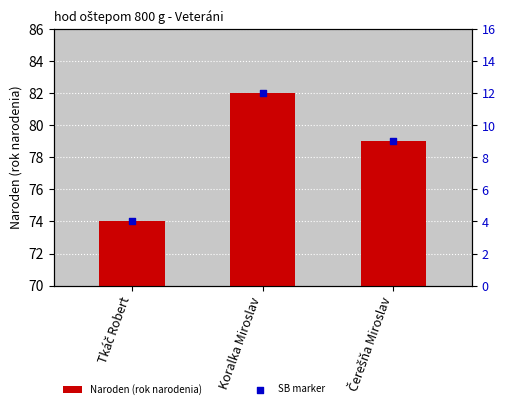

Is the value of Naroden (rok narodenia) at Koralka Miroslav greater than the value of SB marker at Tkáč Robert?

Yes